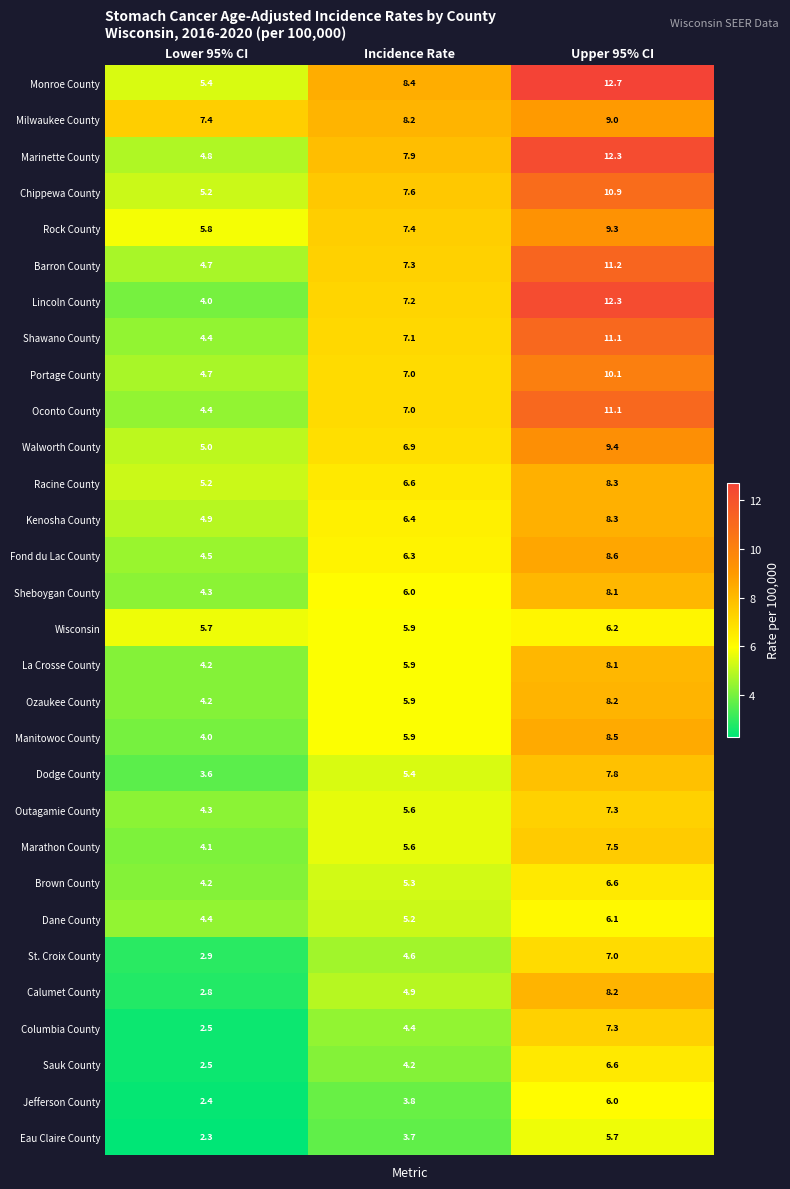

Rank the categories by Rock County value from highest to lowest.

Upper 95% CI, Incidence Rate, Lower 95% CI